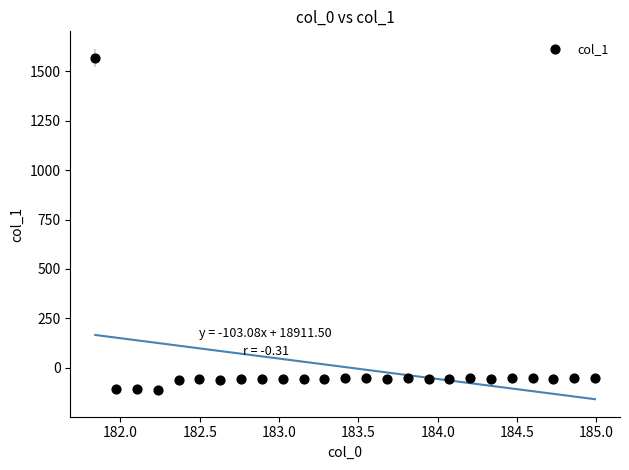

What is the range of X values (max minus min)?

3.1